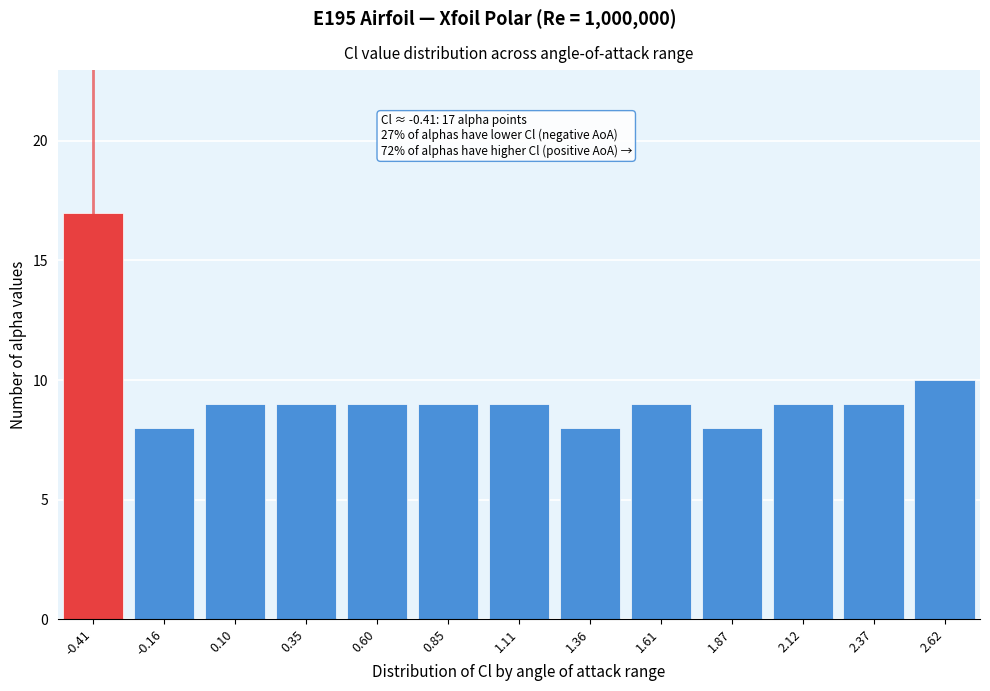

Reading left to right, what are all the values shown in this chart?

-0.41=17	-0.16=8	0.10=9	0.35=9	0.60=9	0.85=9	1.11=9	1.36=8	1.61=9	1.87=8	2.12=9	2.37=9	2.62=10